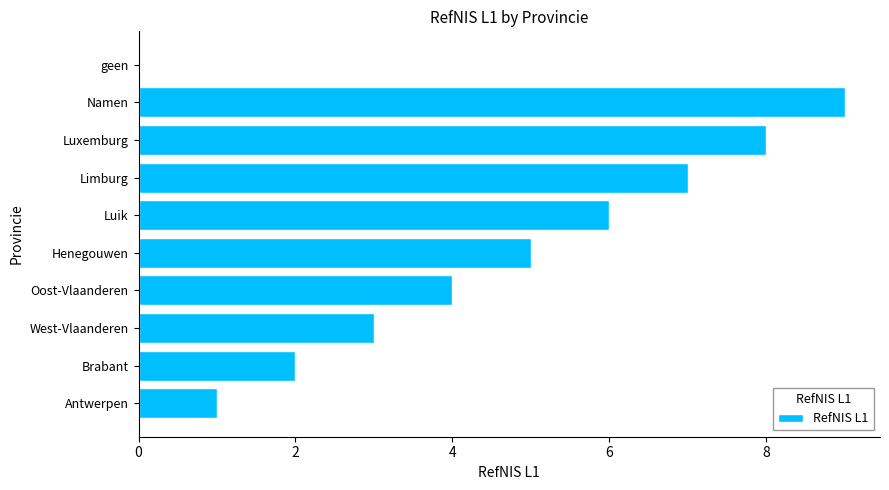

Which label corresponds to the largest value in the chart?

Namen